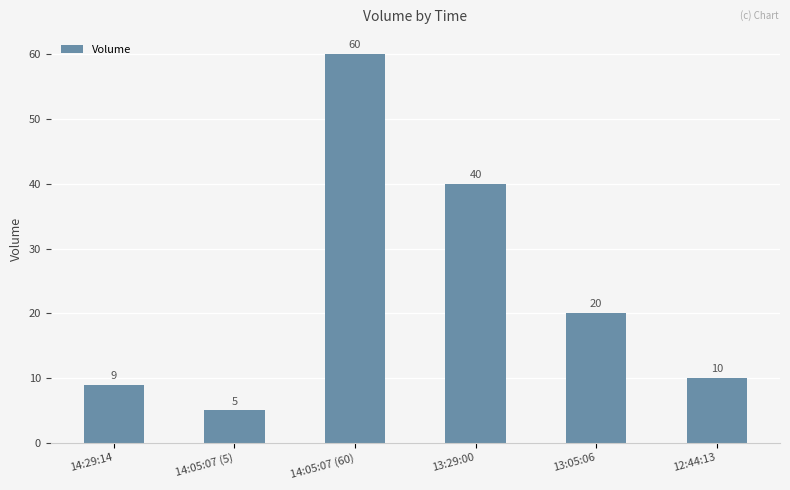

Where does the data first go above 20?

14:05:07 (60)